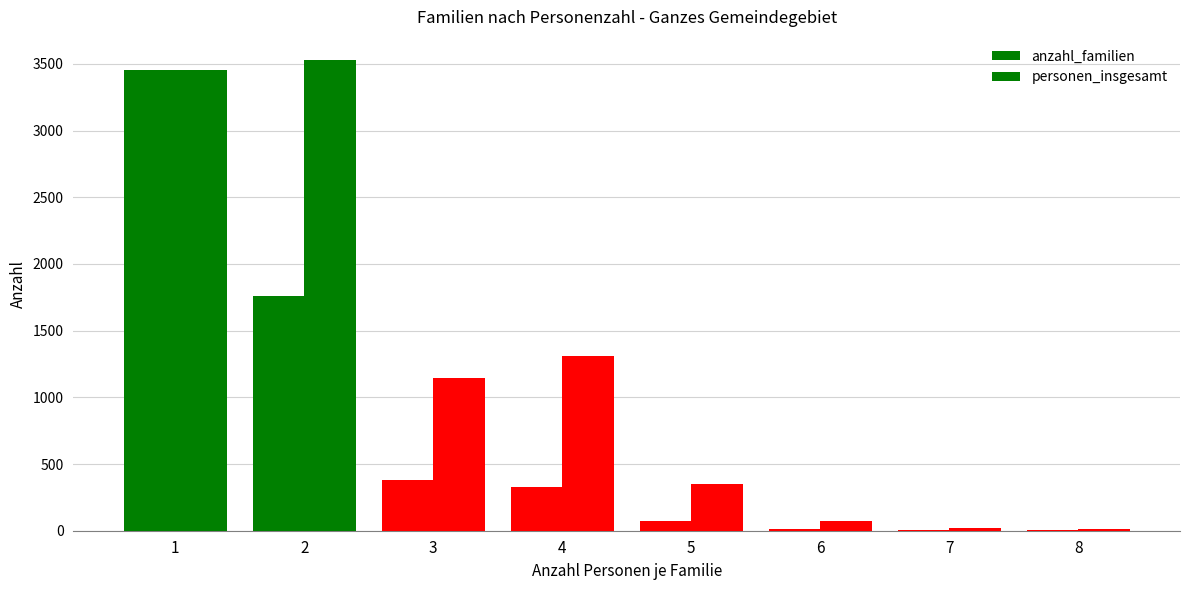

At which label does anzahl_familien reach its peak?

1